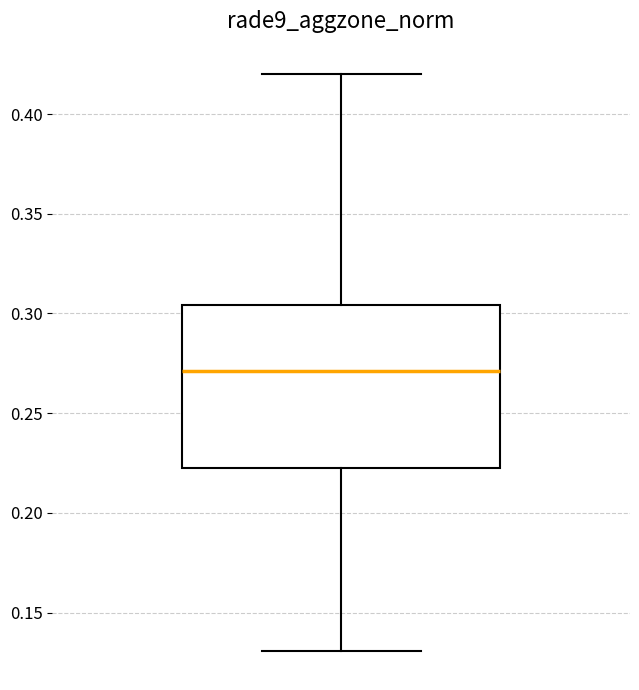

Where is the lower edge of the box on the y-axis? The values are not printed on the chart, so give them approximately, as read against the axis.

0.225